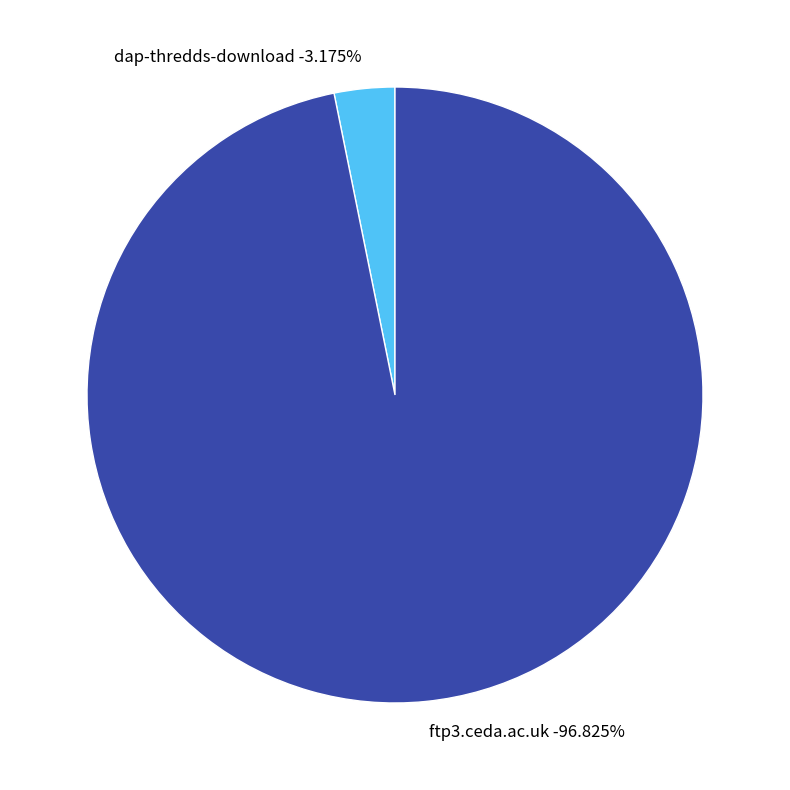

To the nearest percent, what is the difference between the ftp3.ceda.ac.uk and dap-thredds-download slice percentages?

94%